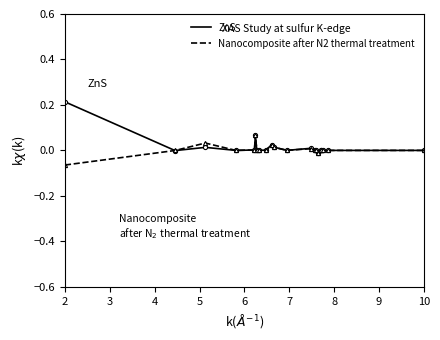

Which series has the widest spread of values?

ZnS